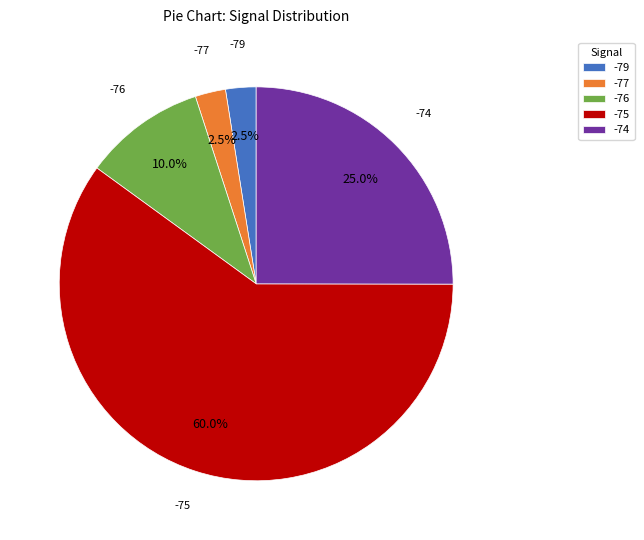

Which has a higher value, -79 or -75?

-75